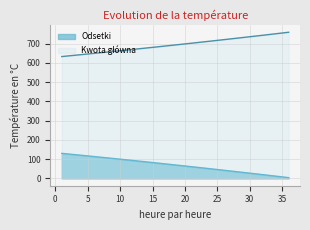

What is the maximum value for Odsetki?

130.2